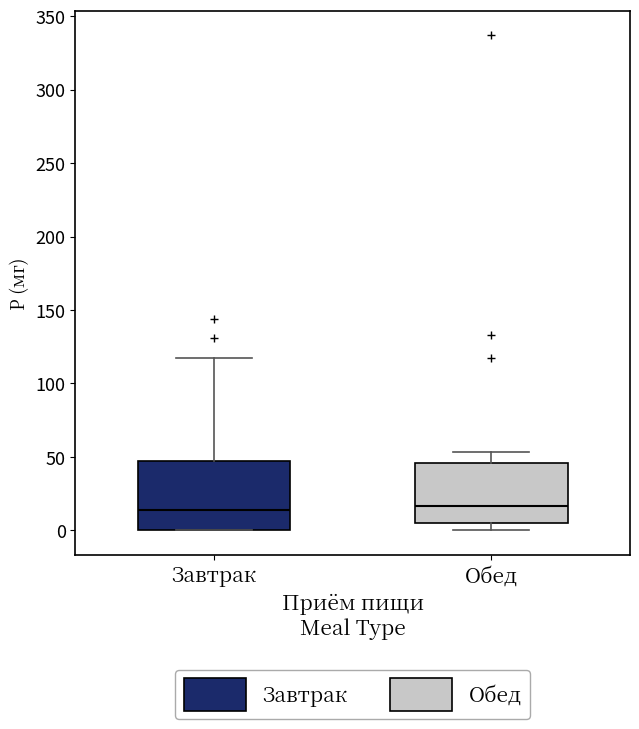

Reading left to right, read every box against the y-axis: the position of its median line, the range the box covers, and the ends of its whiskers. The values are not printed on the chart, so give them approximately, as read against the axis.

Завтрак: median 15, box 0 to 45, whiskers 0 to 115
Обед: median 15, box 5 to 45, whiskers 0 to 55